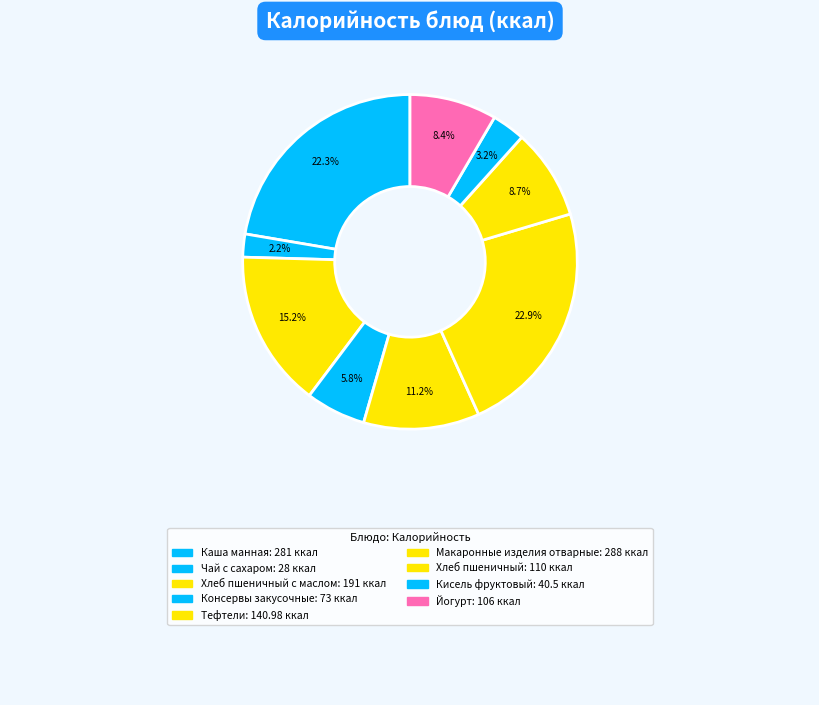

Rank the categories by value from lowest to highest.

Чай с сахаром, Кисель фруктовый, Консервы закусочные, Йогурт, Хлеб пшеничный, Тефтели, Хлеб пшеничный с маслом, Каша манная, Макаронные изделия отварные